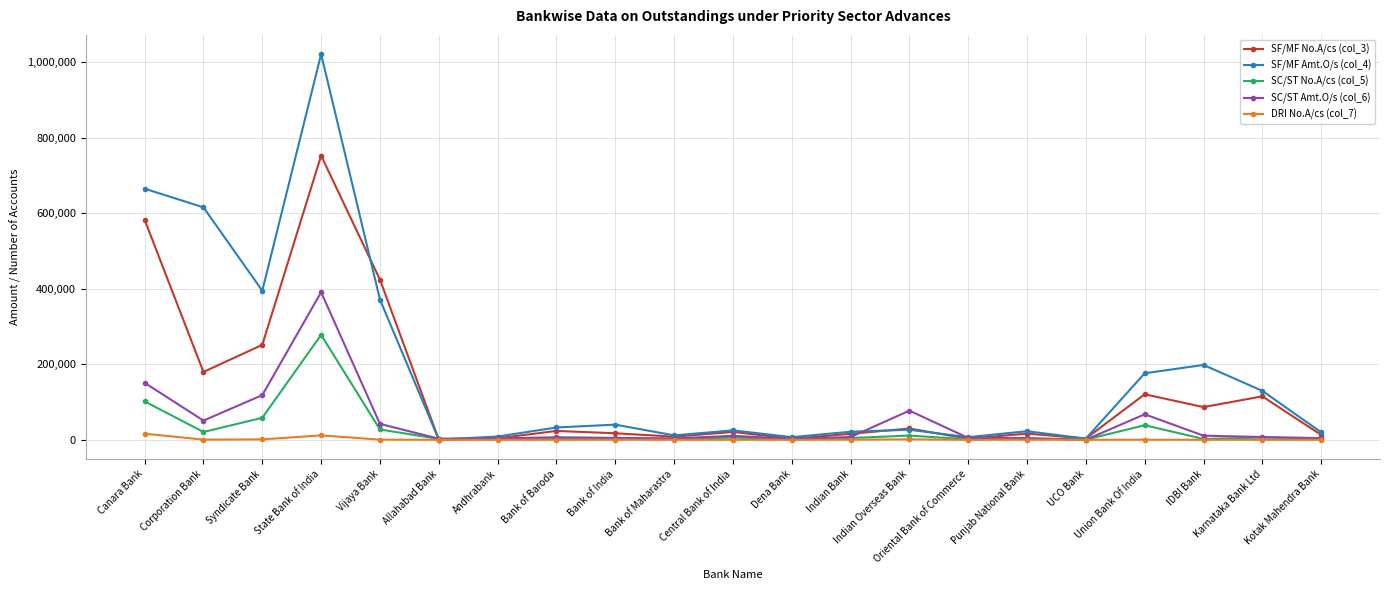

What value does the SF/MF No.A/cs (col_3) series have at Dena Bank, to the nearest 50?

2700